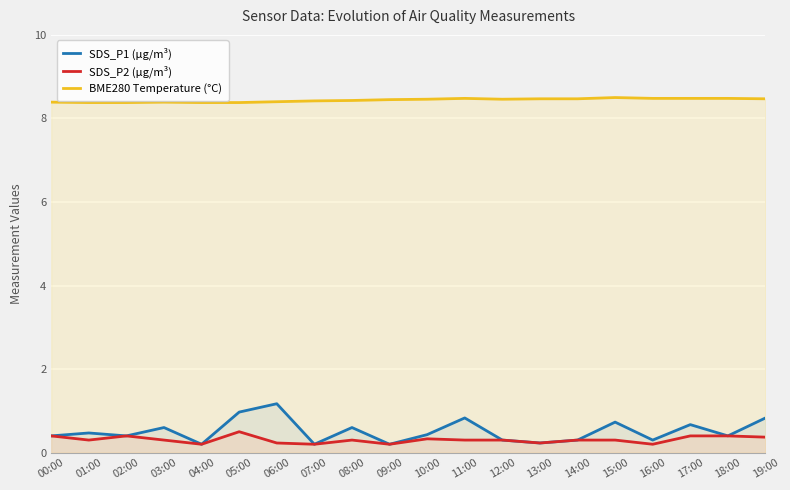

Which series has the largest total across all categories?

BME280 Temperature (°C)